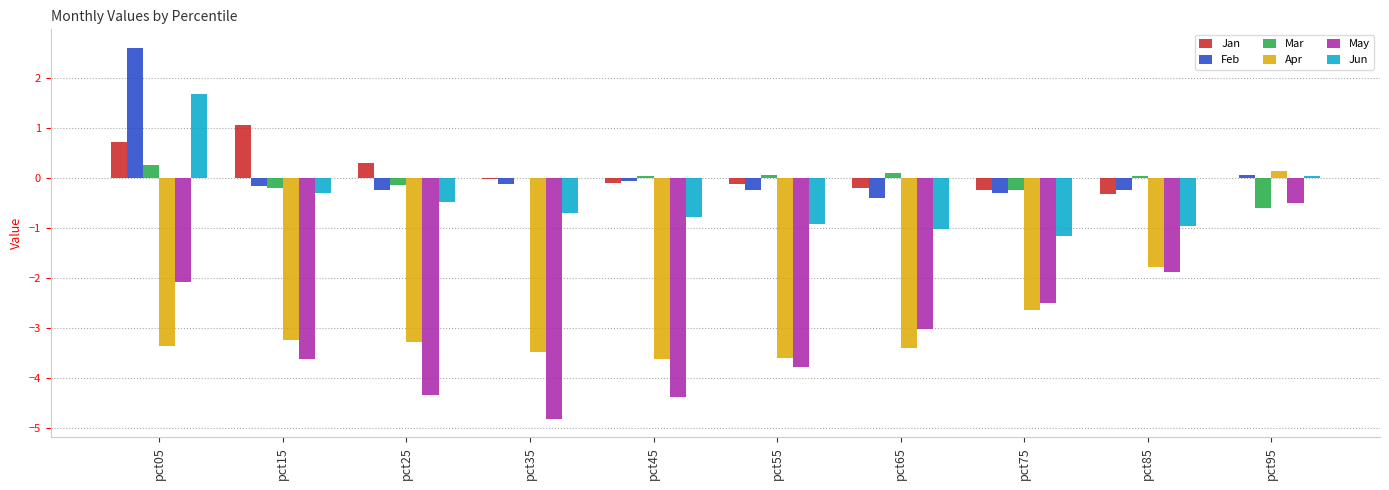

What is the sum of the Jun values at pct35 and pct15?

-1.0